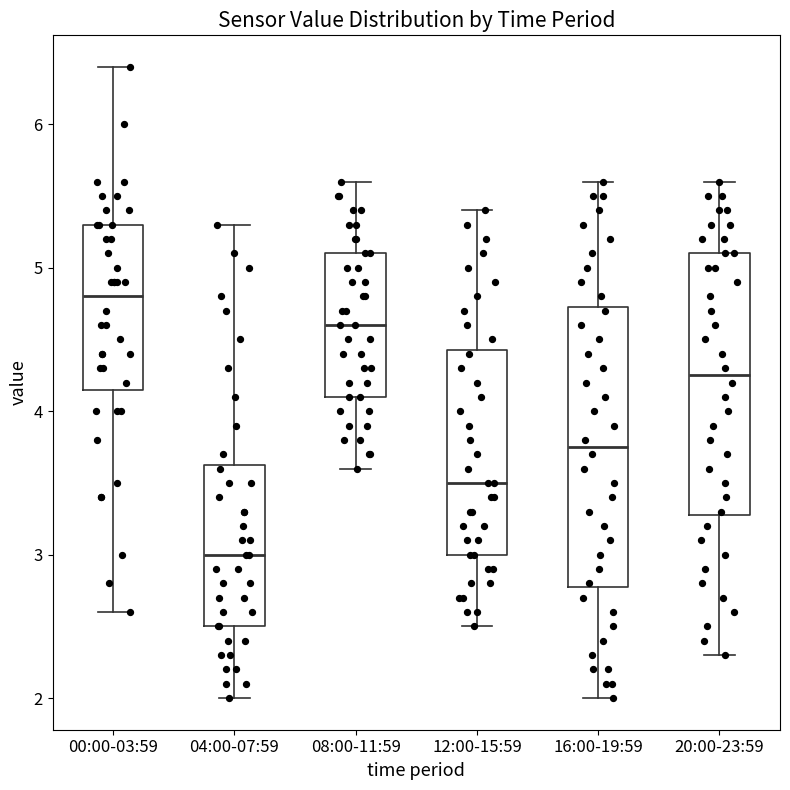

Which box's median line is the highest?

00:00-03:59